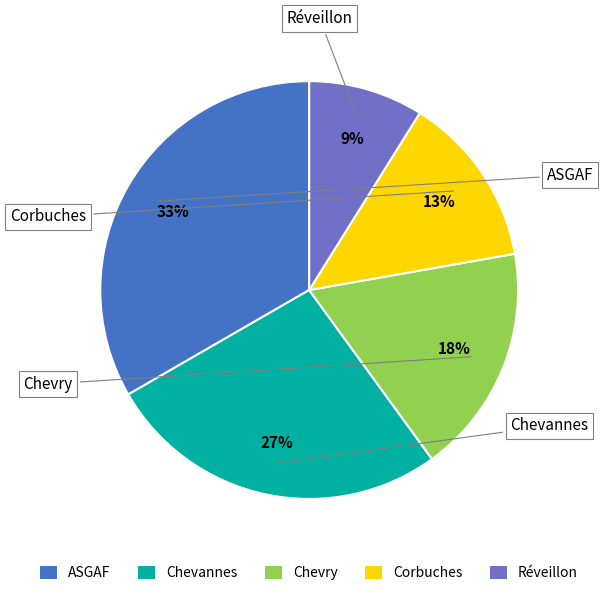

Does Chevry represent more than half of the total?

No